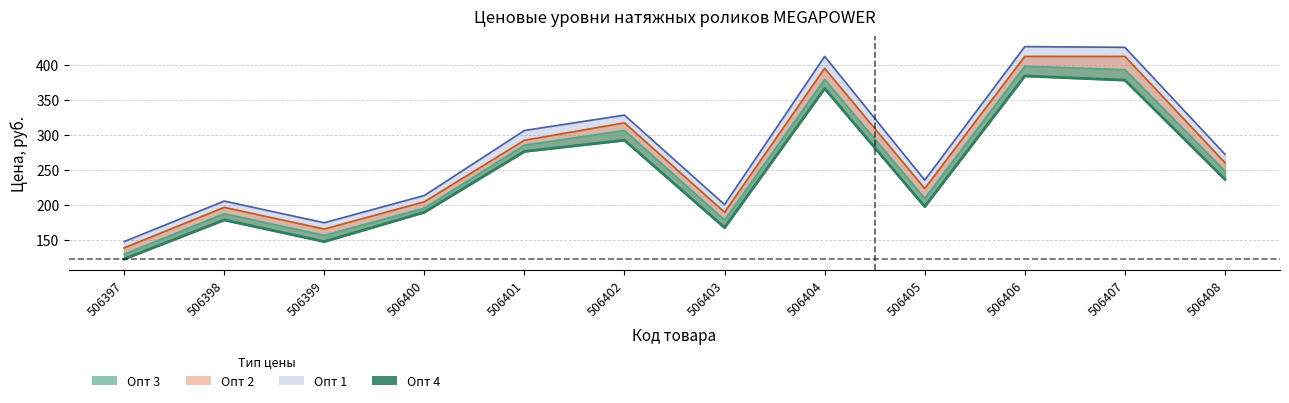

List the labels in order of value, smallest first.

506397, 506399, 506403, 506398, 506400, 506405, 506408, 506401, 506402, 506404, 506407, 506406